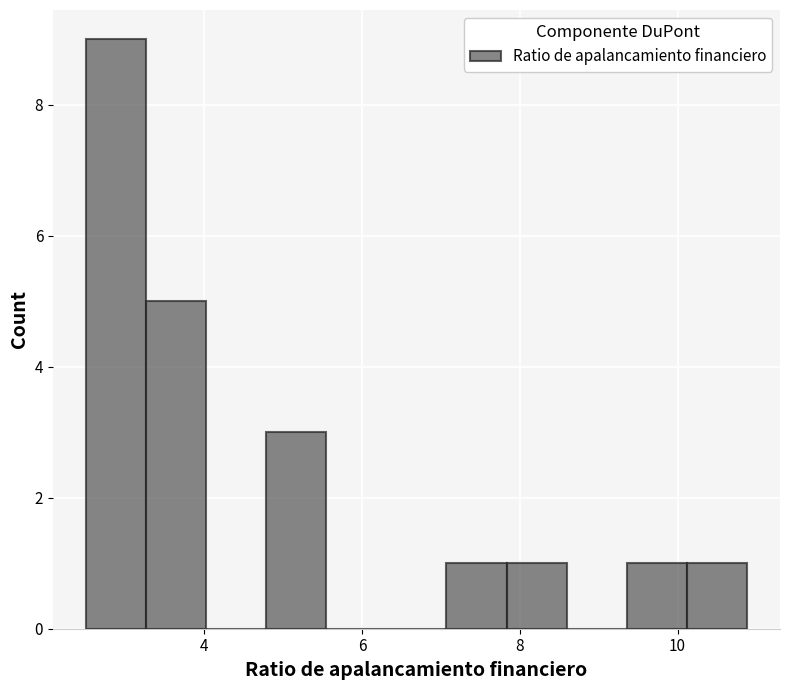

Around what value on the x-axis is the tallest bar? Give the approximate position of its centre, as read against the axis.

2.8